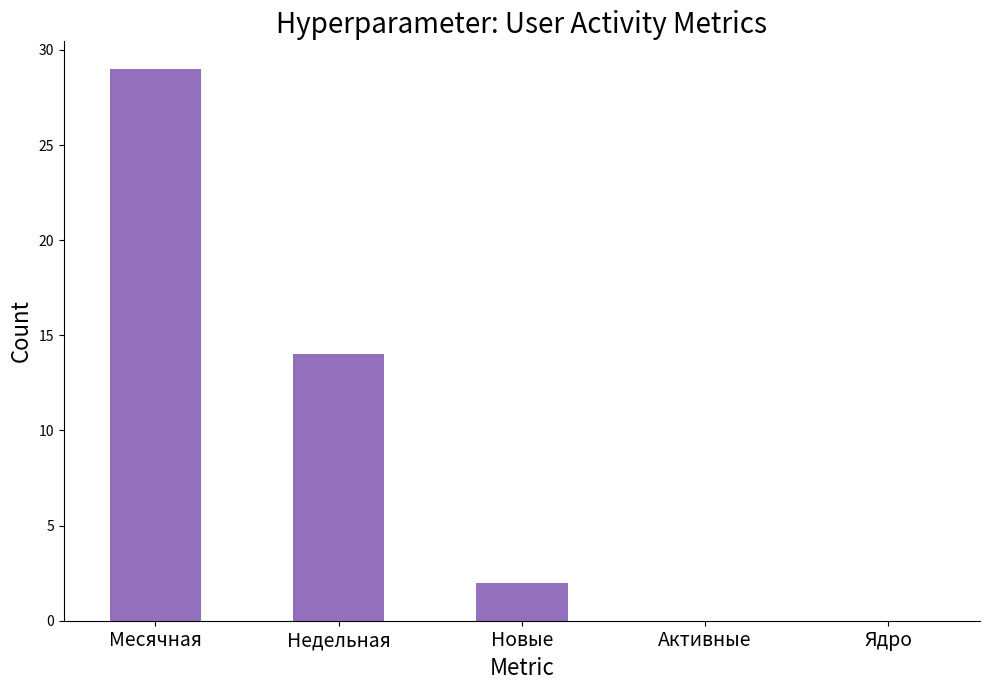

Is it true that the value at Месячная is 29?

True